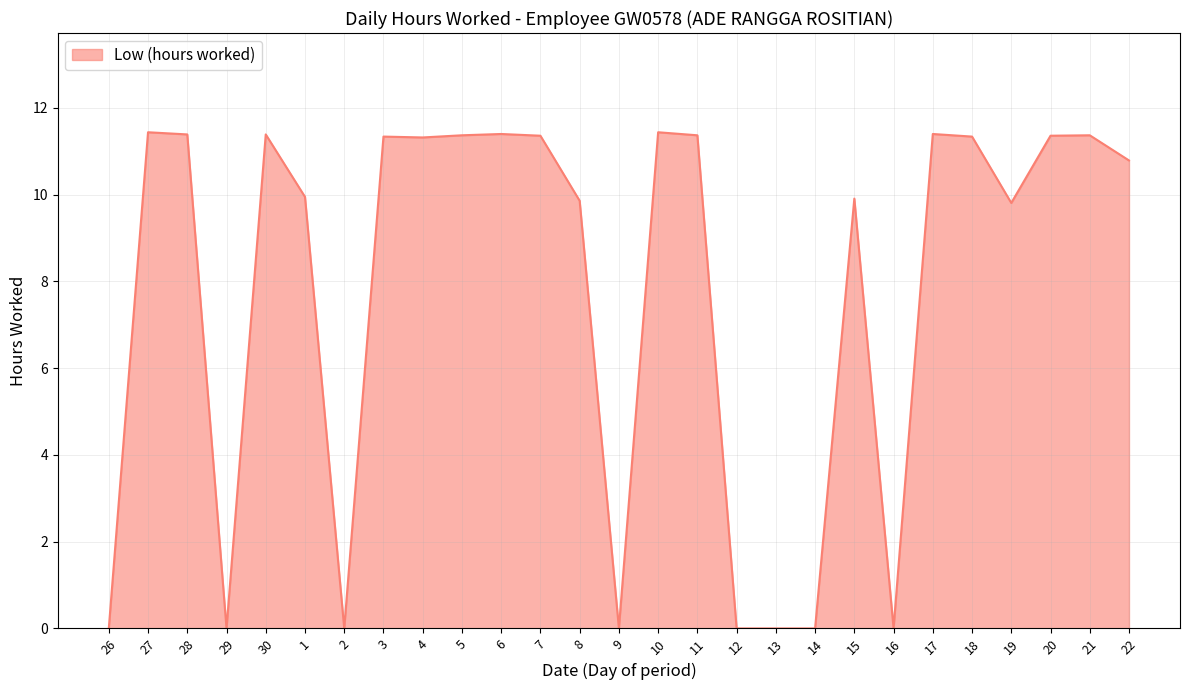

Does the chart have visible grid lines?

Yes